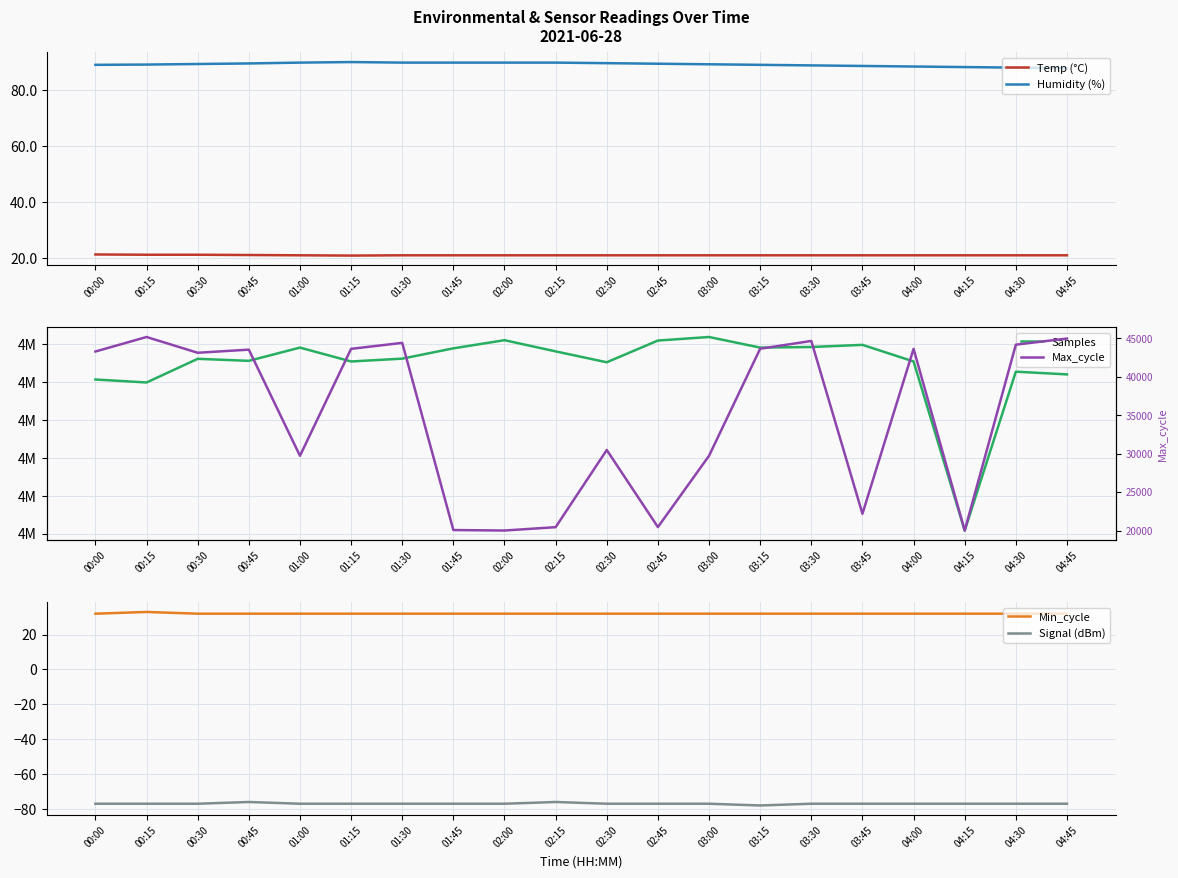

Rank the series by their maximum value, from highest to lowest.

Samples, Max_cycle, Humidity (%), Min_cycle, Temp (°C), Signal (dBm)